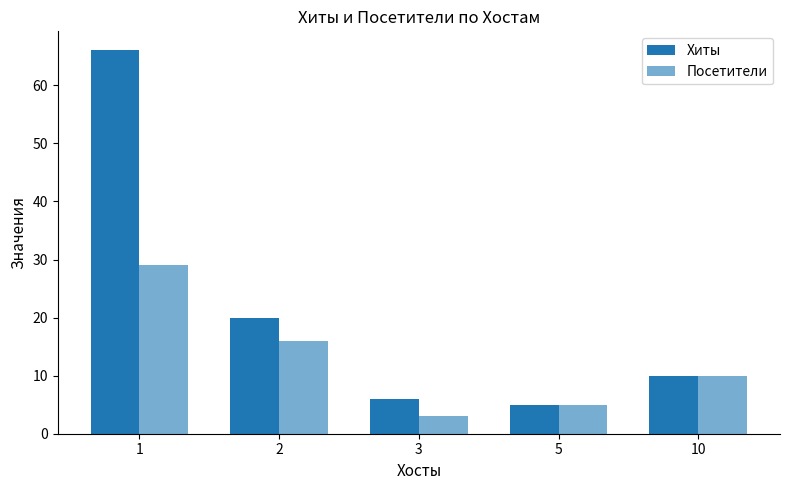

At which label does Хиты first exceed 10?

1